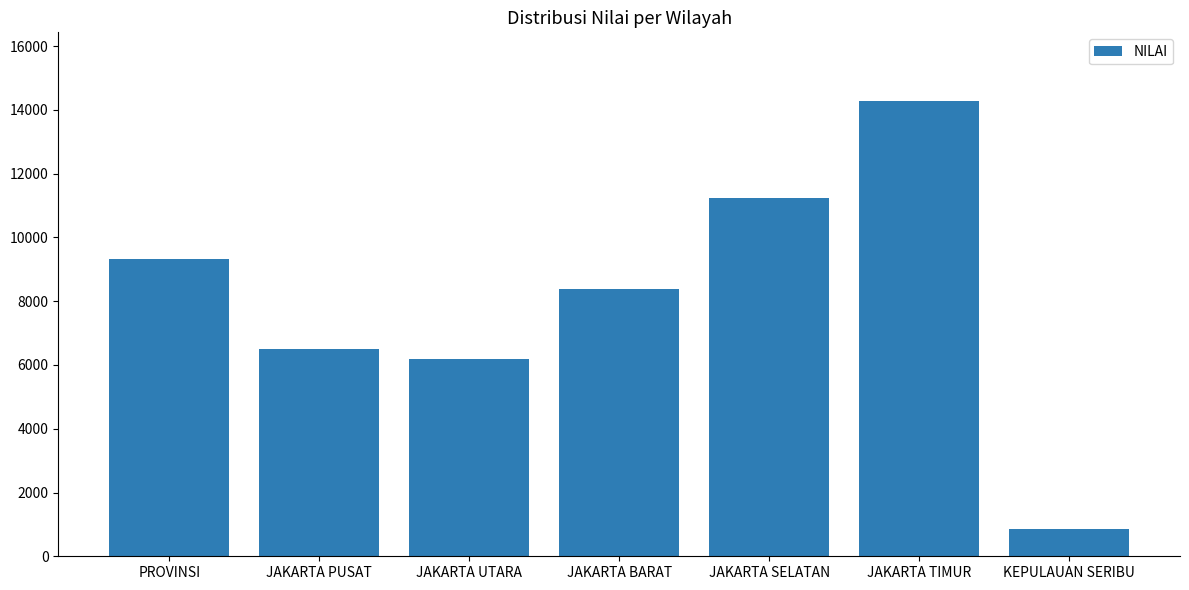

Reading left to right, extract all data points from this chart.

PROVINSI=9333	JAKARTA PUSAT=6502	JAKARTA UTARA=6184	JAKARTA BARAT=8383	JAKARTA SELATAN=11241	JAKARTA TIMUR=14289	KEPULAUAN SERIBU=848